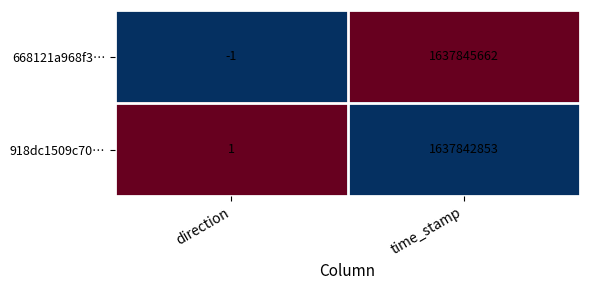

Count the number of data series in this chart.

2